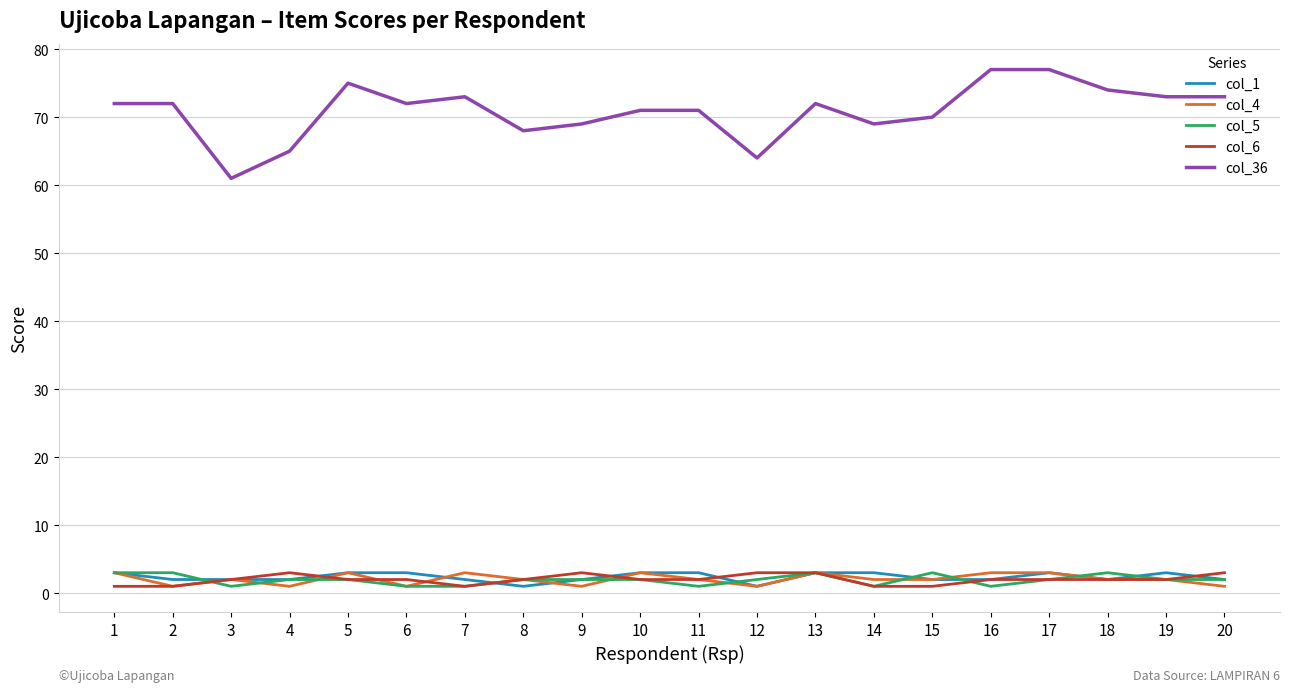

What is the sum of all col_1 values?

47